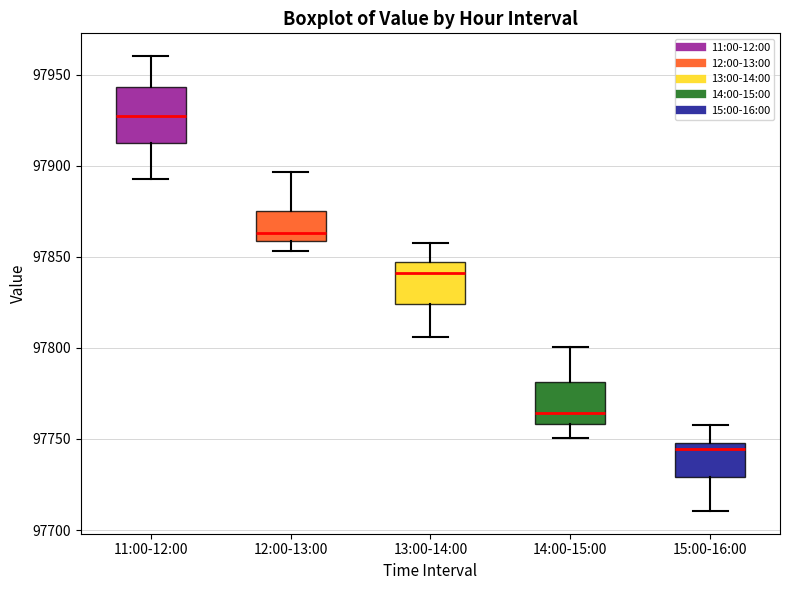

Reading left to right, read every box against the y-axis: the position of its median line, the range the box covers, and the ends of its whiskers. The values are not printed on the chart, so give them approximately, as read against the axis.

11:00-12:00: median 97925, box 97915 to 97945, whiskers 97895 to 97960
12:00-13:00: median 97865, box 97860 to 97875, whiskers 97855 to 97895
13:00-14:00: median 97840, box 97825 to 97845, whiskers 97805 to 97860
14:00-15:00: median 97765, box 97760 to 97780, whiskers 97750 to 97800
15:00-16:00: median 97745, box 97730 to 97750, whiskers 97710 to 97760